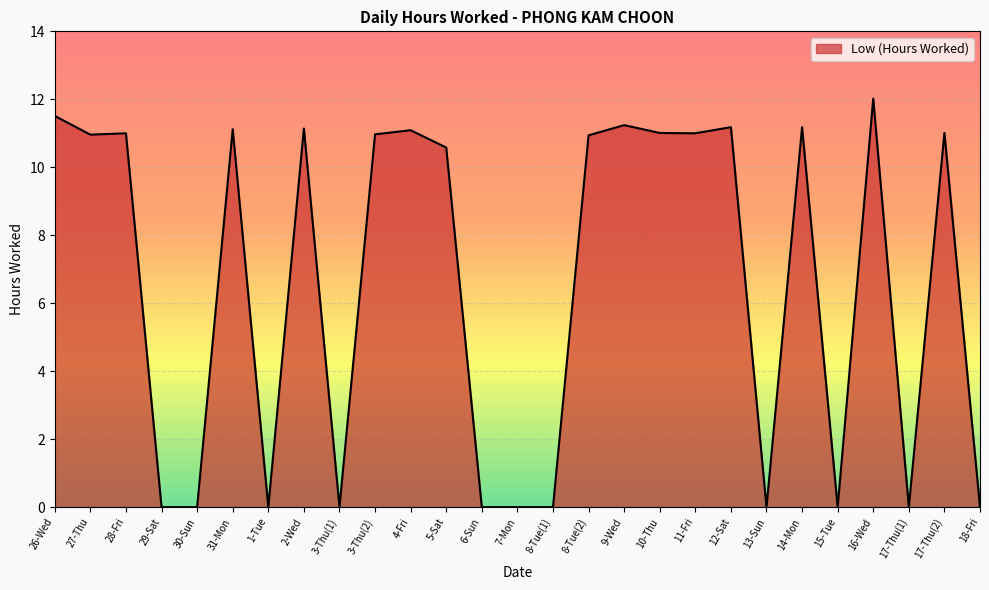

What is the average value?

6.6